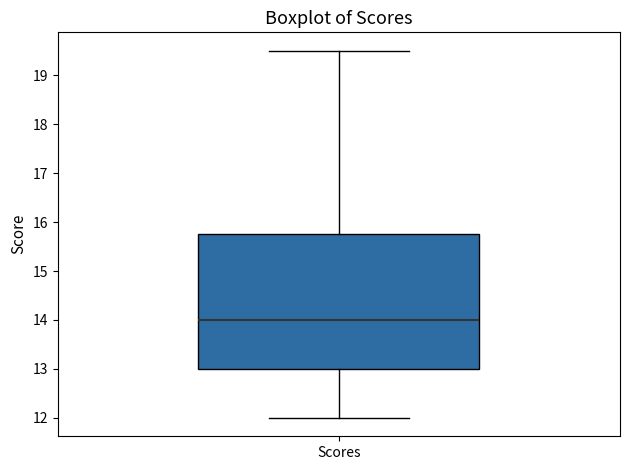

Read this box plot against the y-axis: the position of the median line, the range covered by the box, and the ends of both whiskers. The values are not printed on the chart, so give them approximately, as read against the axis.

median 14.0, box 13.0 to 15.8, whiskers 12.0 to 19.5